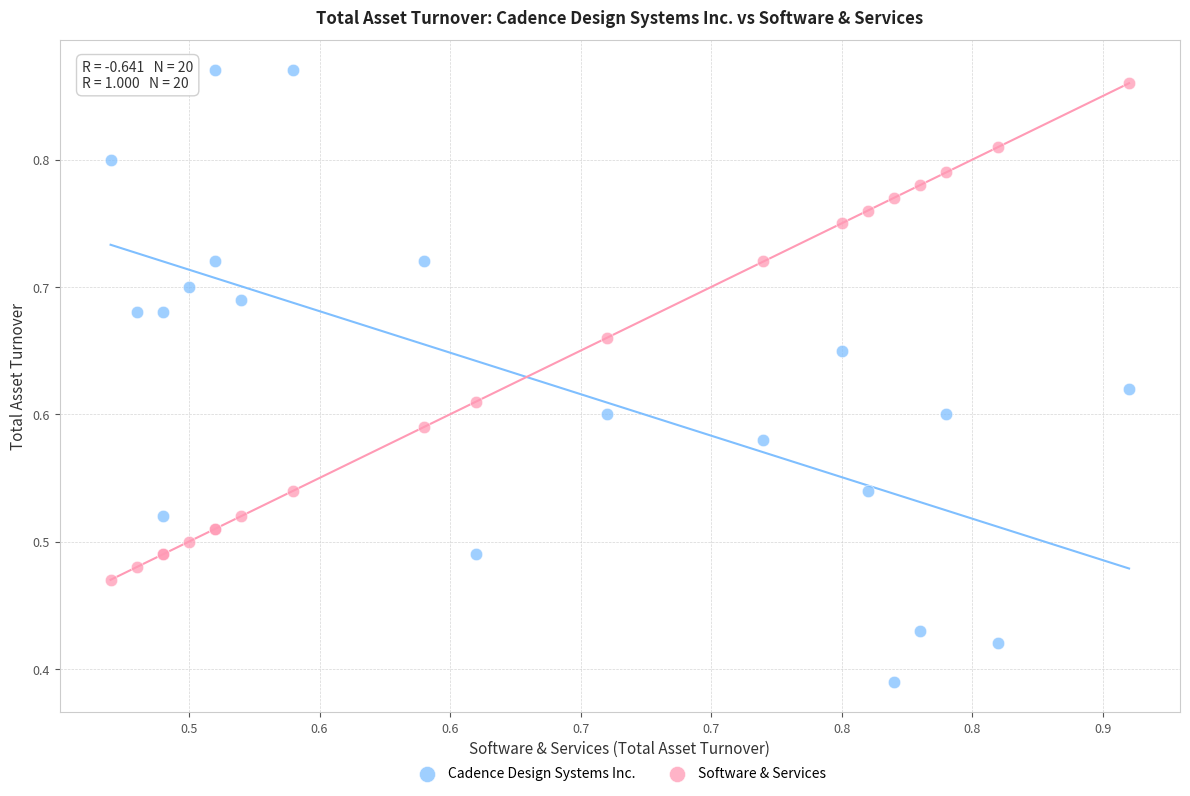

Which series has the widest spread of Y values?

Cadence Design Systems Inc.